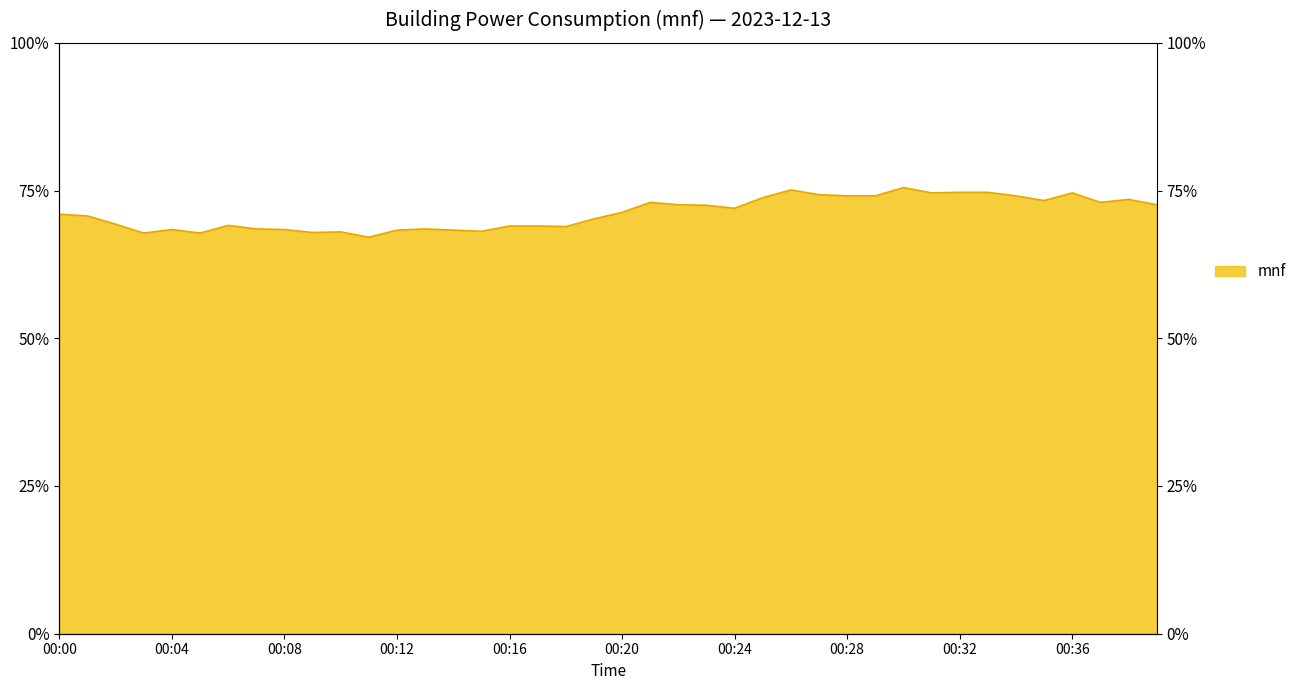

Rank the categories by value from lowest to highest.

00:11, 00:03, 00:05, 00:09, 00:10, 00:15, 00:12, 00:14, 00:04, 00:08, 00:07, 00:13, 00:18, 00:16, 00:17, 00:06, 00:02, 00:19, 00:01, 00:00, 00:20, 00:24, 00:23, 00:22, 00:39, 00:21, 00:37, 00:35, 00:38, 00:25, 00:28, 00:29, 00:34, 00:27, 00:31, 00:36, 00:32, 00:33, 00:26, 00:30